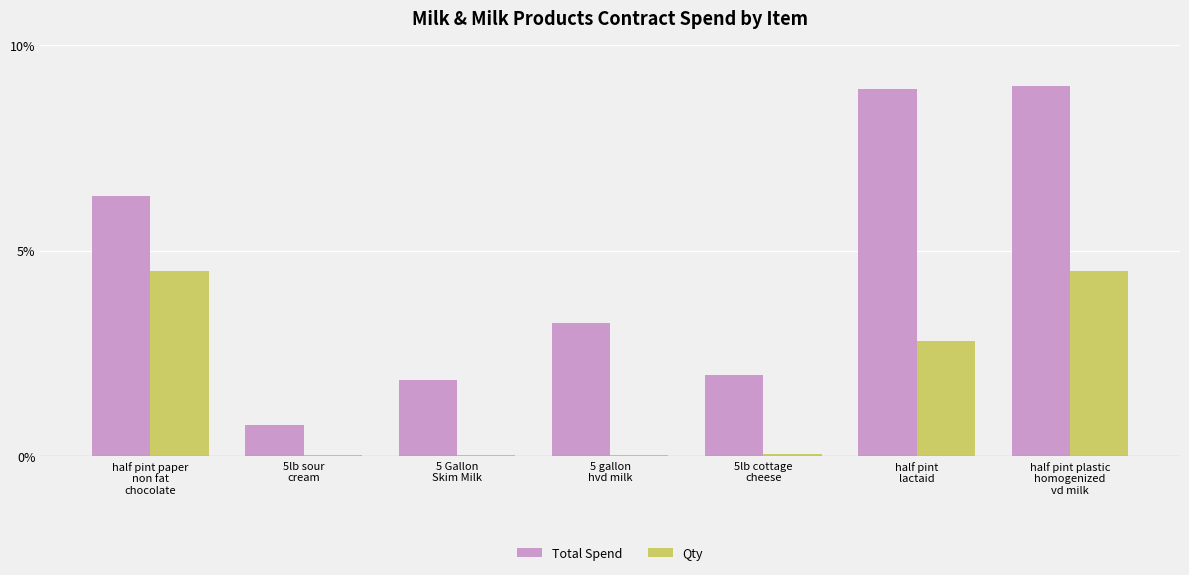

Which series has the largest total across all categories?

Total Spend